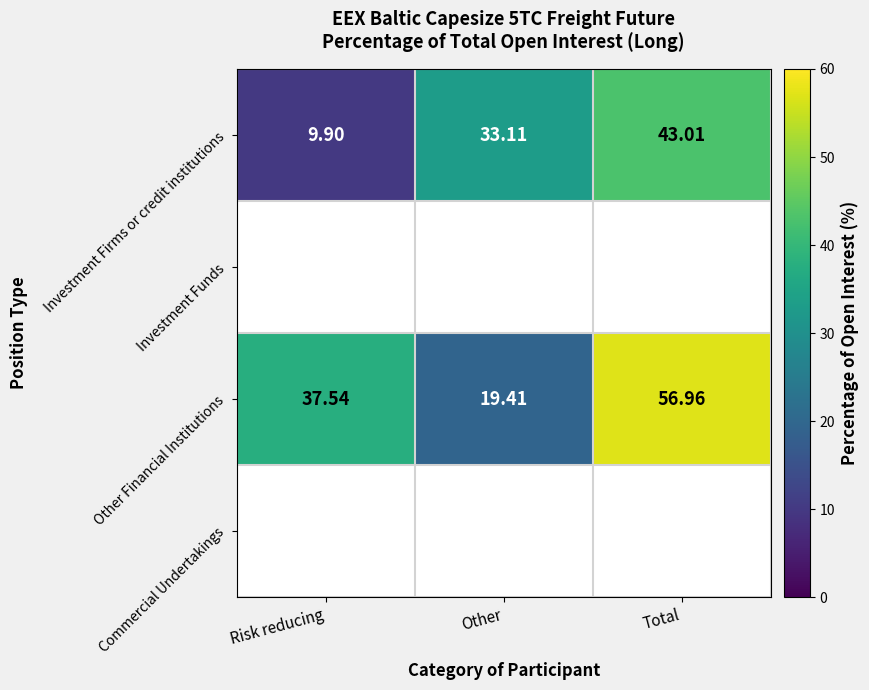

How many values in the Investment Firms or credit institutions series are below 33?

1